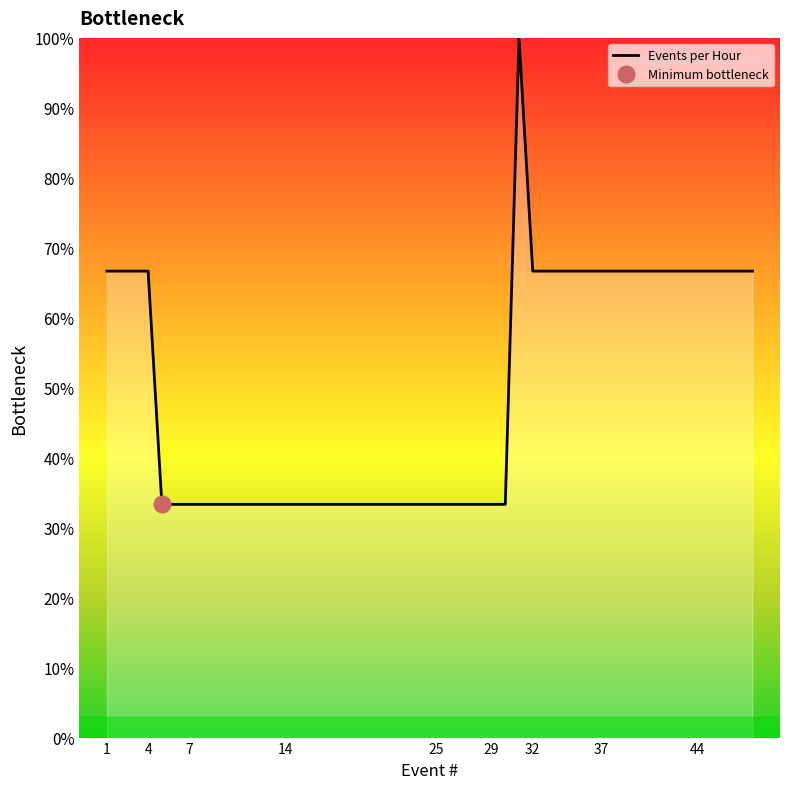

Is this an area chart (filled region under the line)?

No